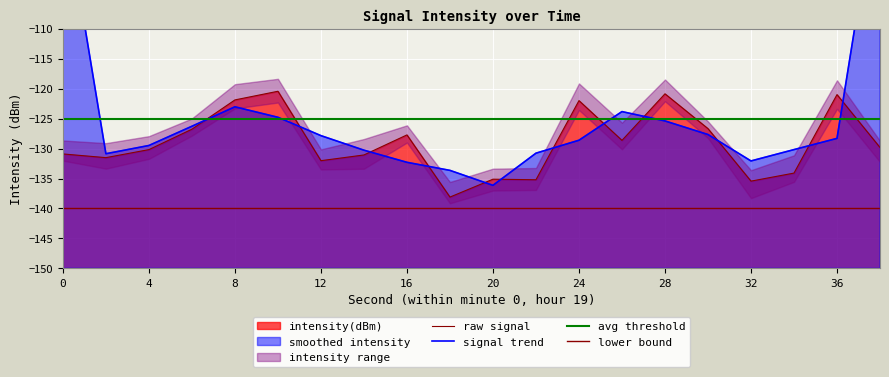

What is the greatest value displayed?

-120.4